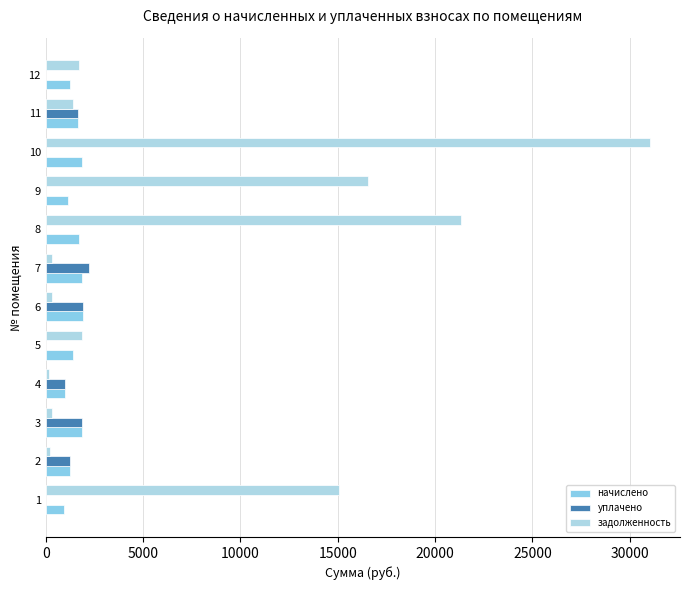

Which label corresponds to the largest value in the chart?

10